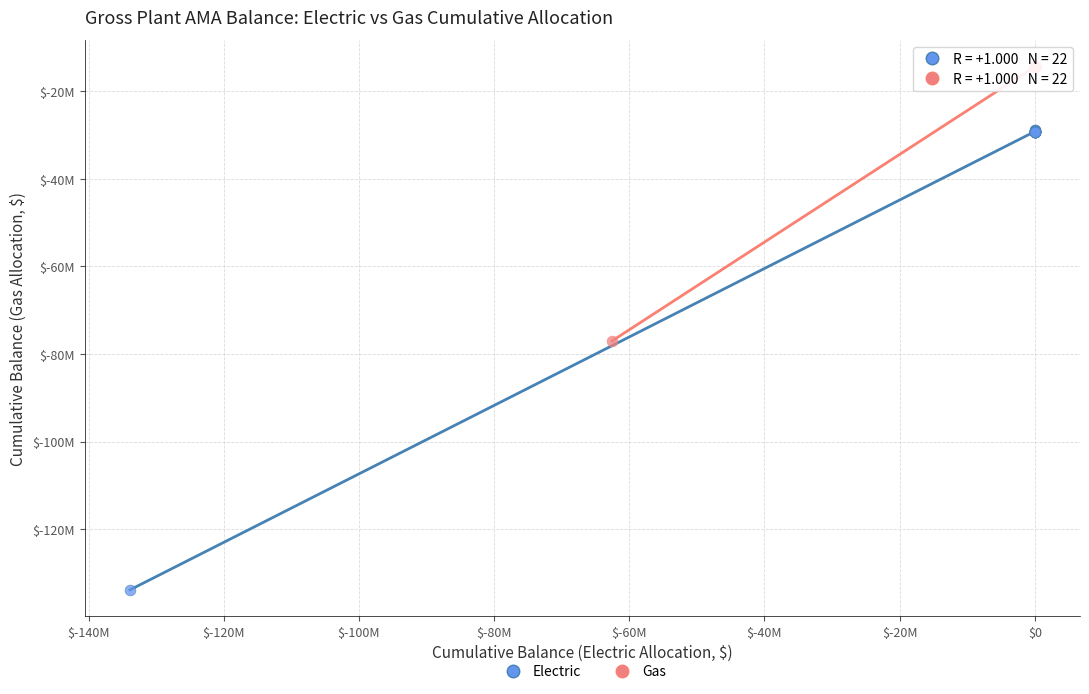

Which series reaches the maximum Y coordinate?

Gas